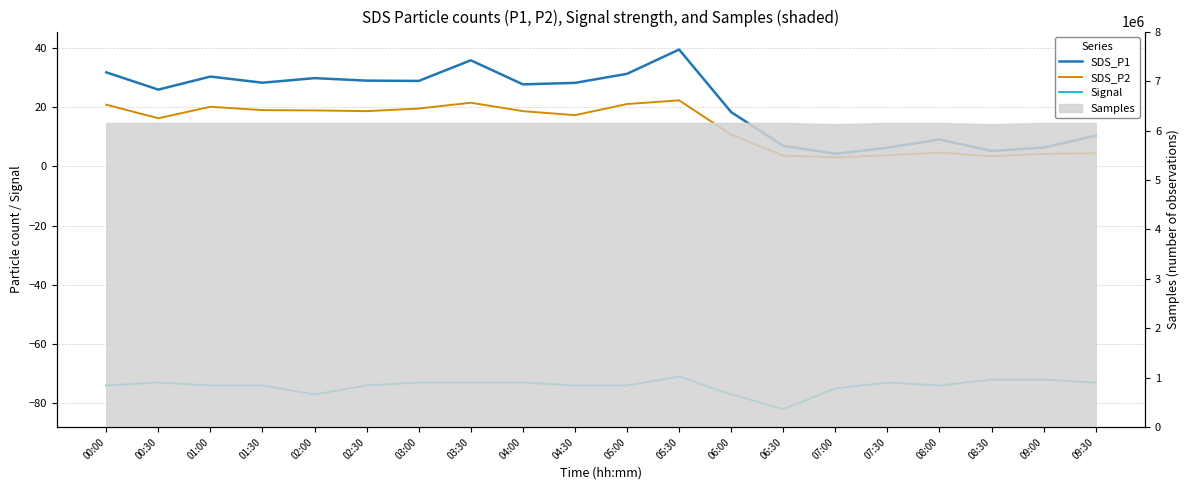

True or false: SDS_P2 and SDS_P1 intersect in this chart.

False